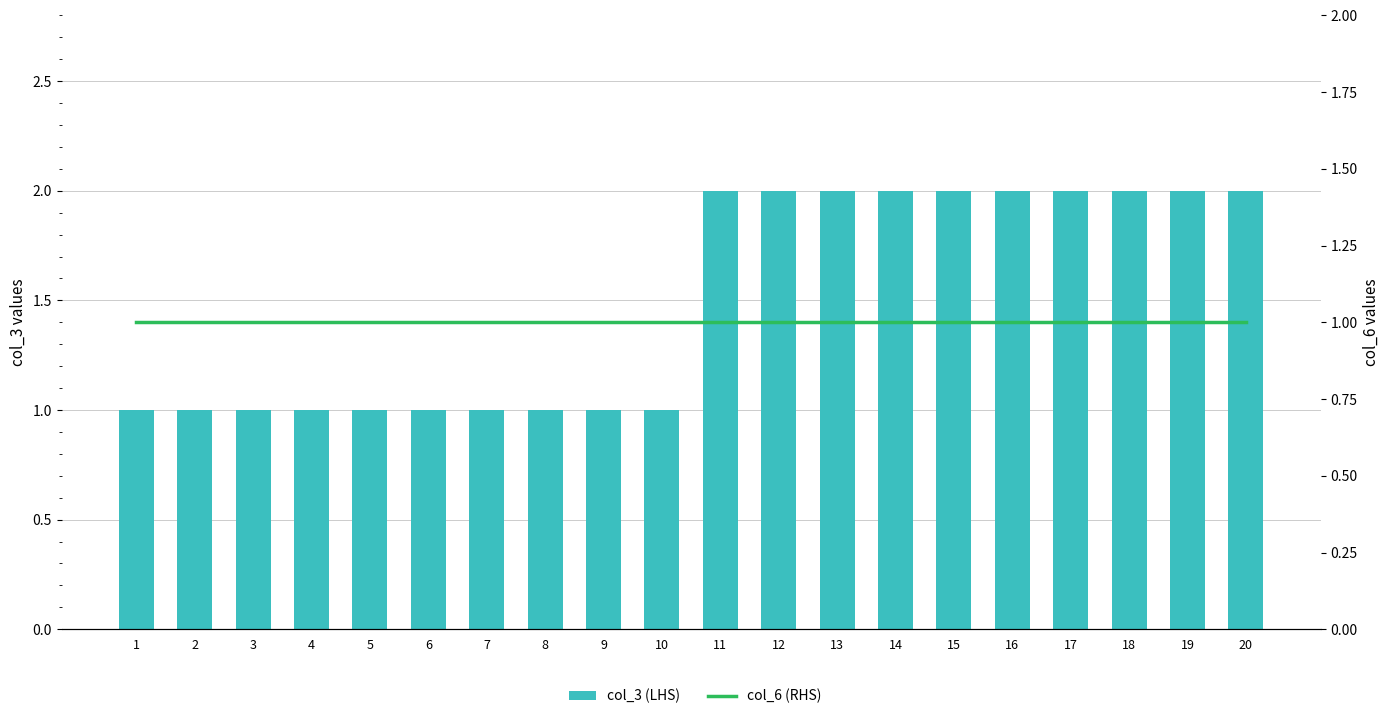

What are all the series names shown in the legend?

col_3 (LHS), col_6 (RHS)